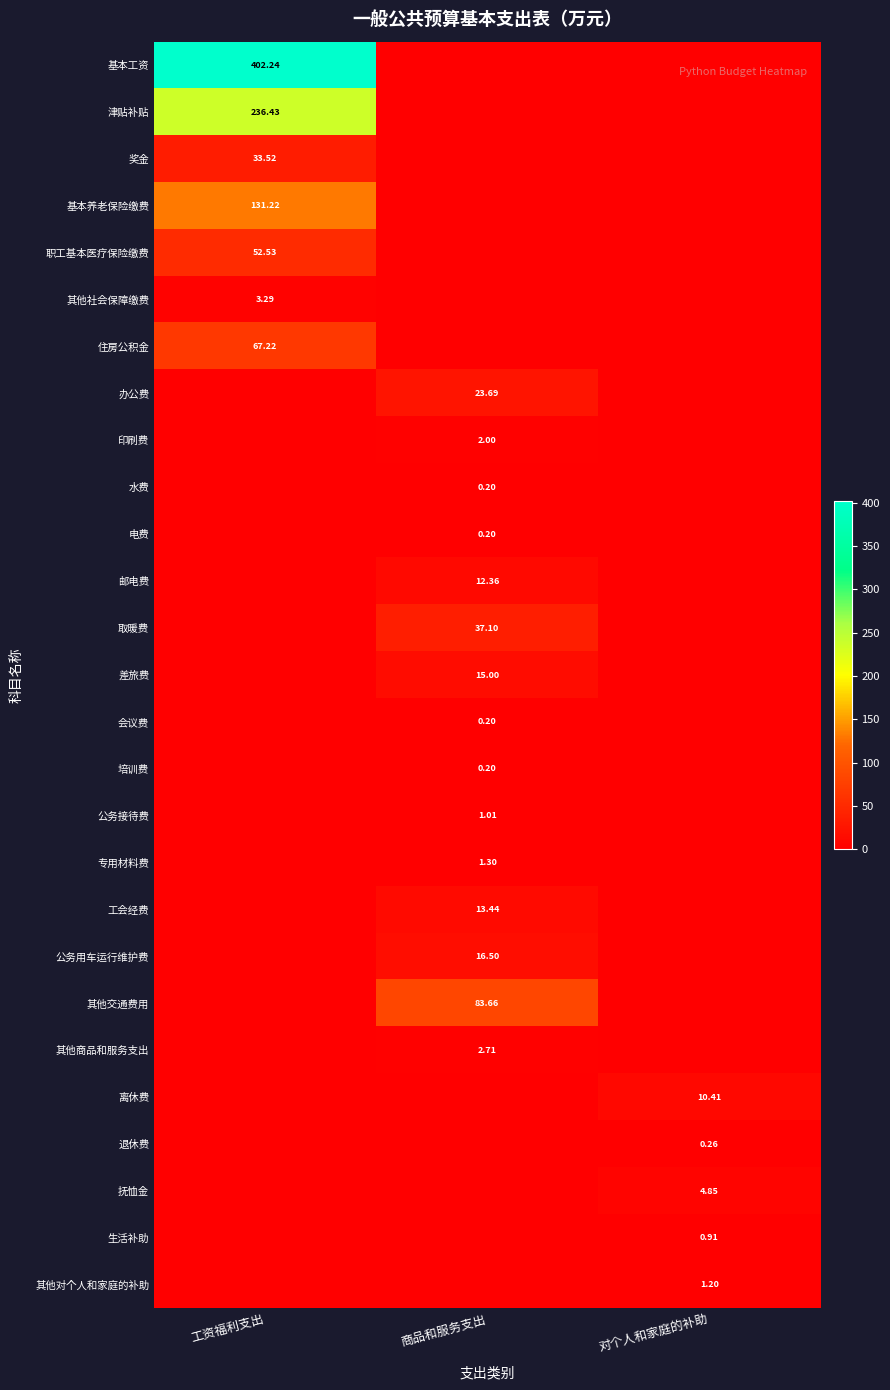

Count the 电费 values in the range 0 to 1.

3